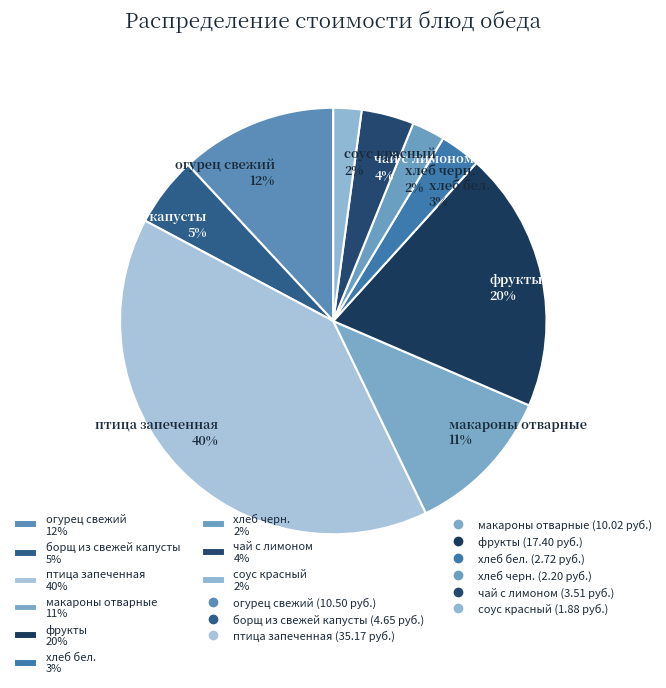

Is it true that борщ из свежей капусты 5% is 5% of the pie?

True